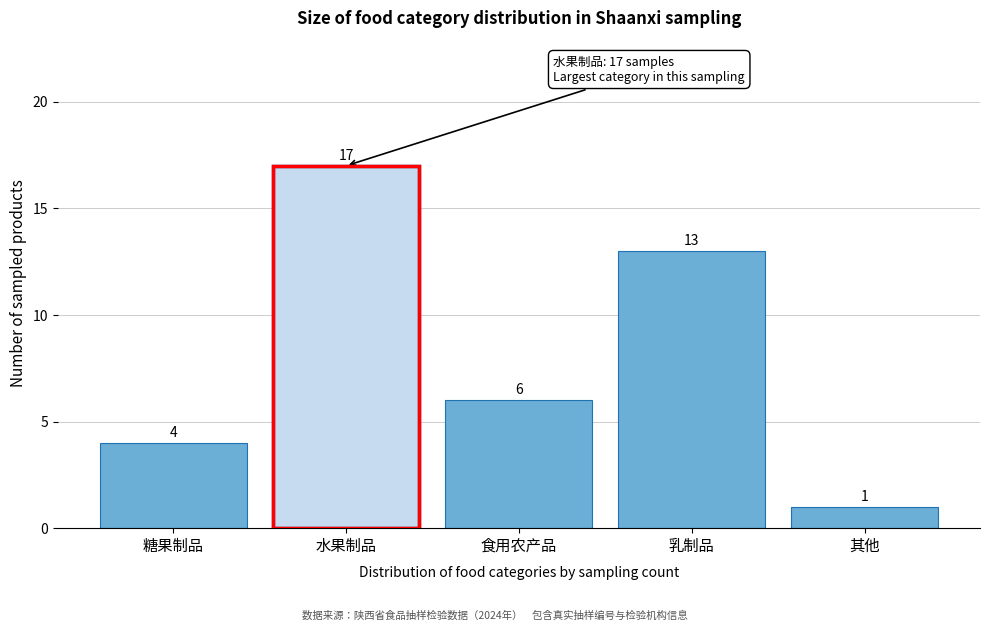

Reading left to right, list all the values displayed in this chart.

4	17	6	13	1